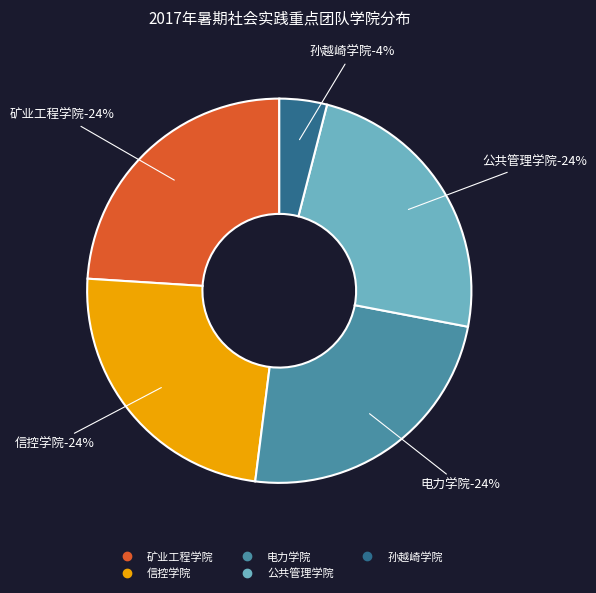

The 公共管理学院 slice represents 11% of the pie. True or false?

False